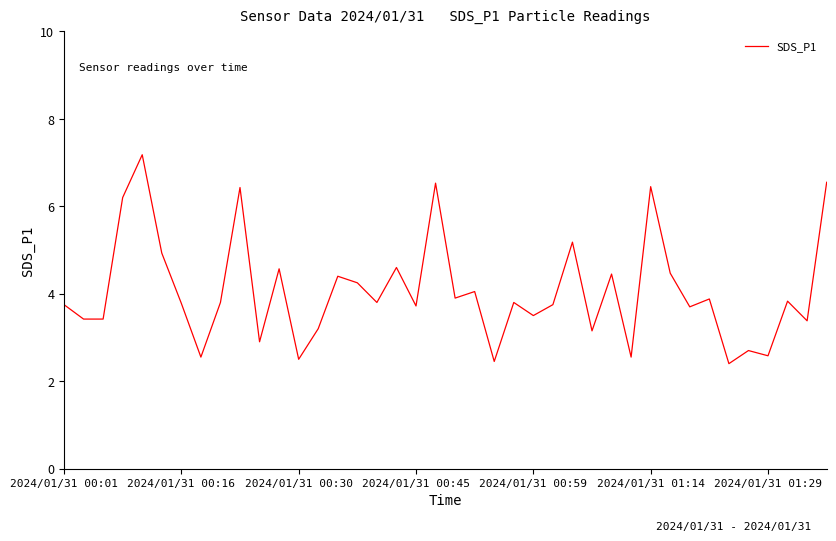

What is the maximum value shown in the chart?

7.2